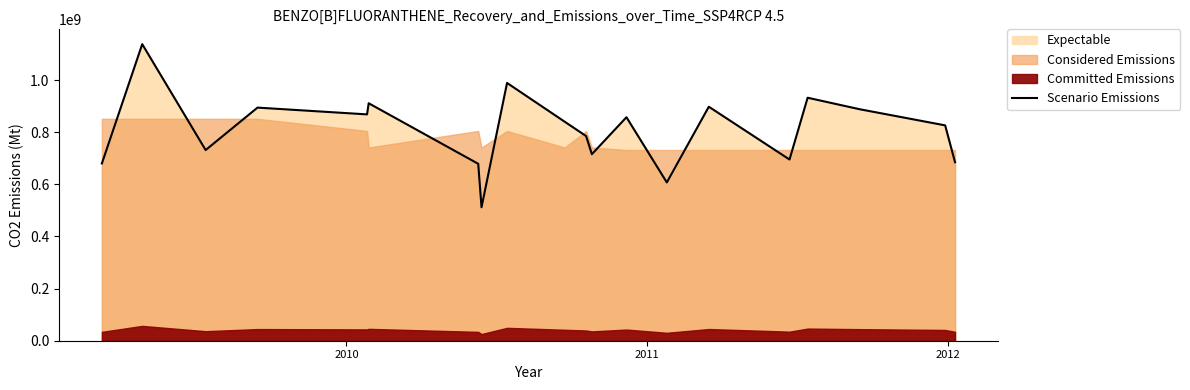

What is the highest value of the Scenario Emissions series?

1137500000